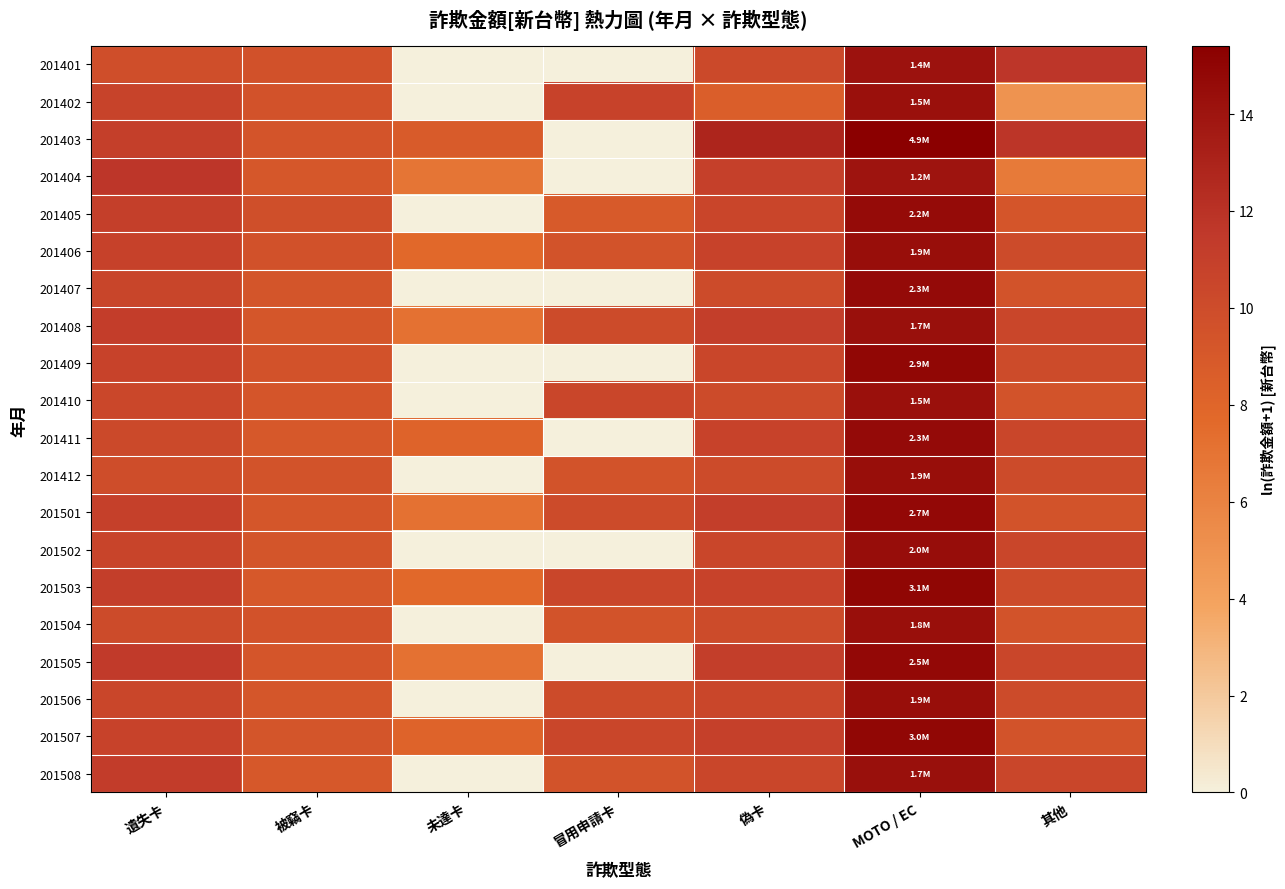

Between 被竊卡 and 冒用申請卡, which is larger?

被竊卡